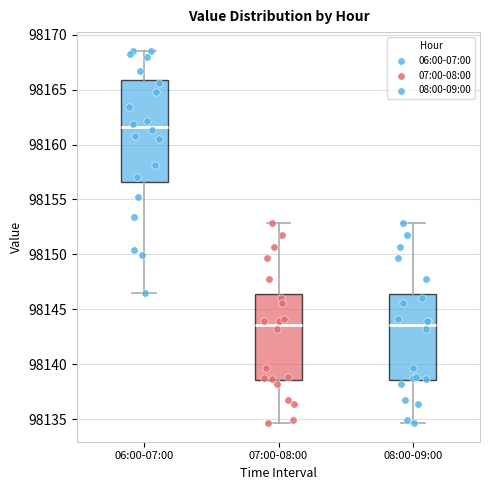

Reading left to right, transcribe this box plot: for each box, give where its median line is, the range the box spans, and where its two whiskers end, as read against the y-axis. The values are not printed on the chart, so give them approximately, as read against the axis.

06:00-07:00: median 98161.5, box 98156.5 to 98166.0, whiskers 98146.5 to 98168.5
07:00-08:00: median 98143.5, box 98138.5 to 98146.5, whiskers 98134.5 to 98153.0
08:00-09:00: median 98143.5, box 98138.5 to 98146.5, whiskers 98134.5 to 98153.0